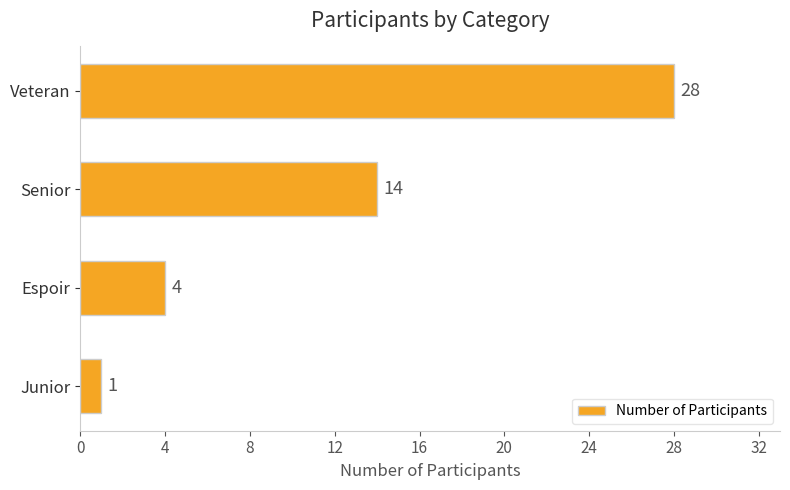

How many values are below 14?

2